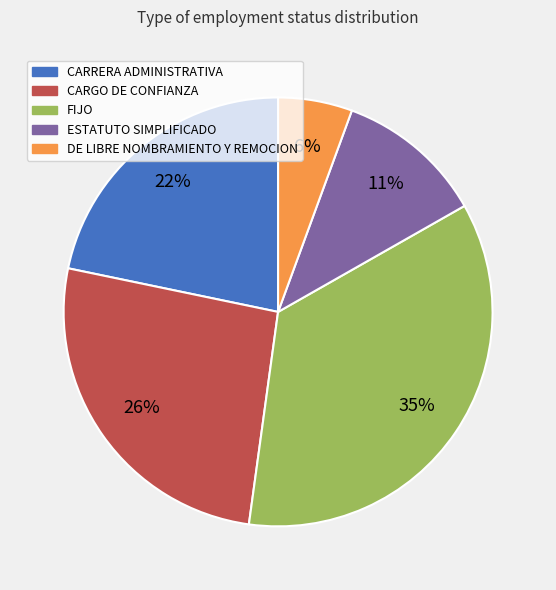

To the nearest percent, what portion does CARRERA ADMINISTRATIVA represent?

22%